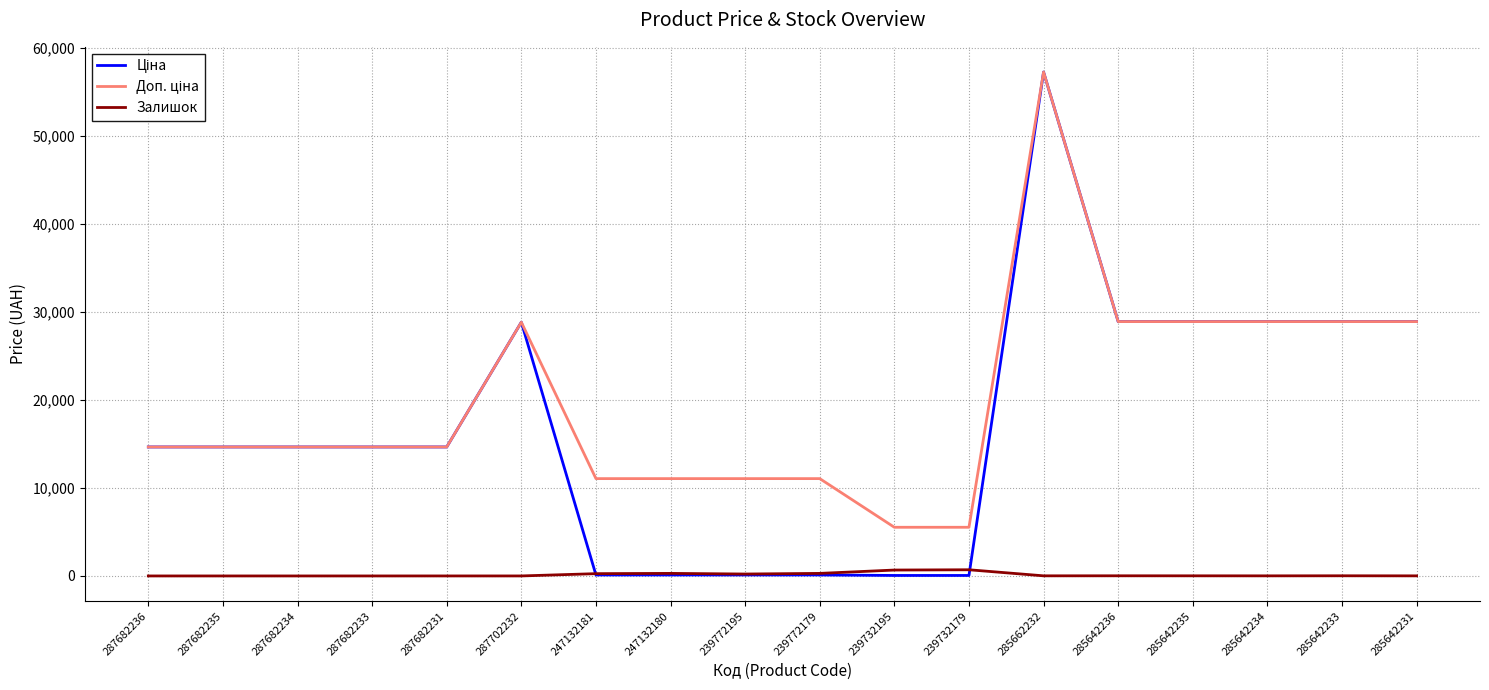

What is the maximum value shown in the chart?

57235.5